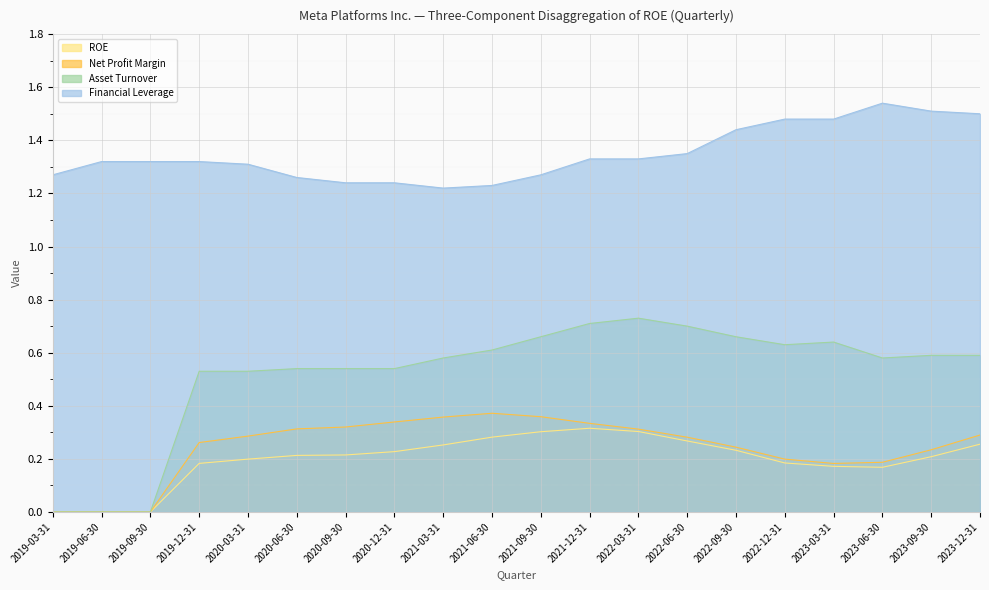

What is the difference between the maximum and minimum values in the Financial Leverage series?

0.3